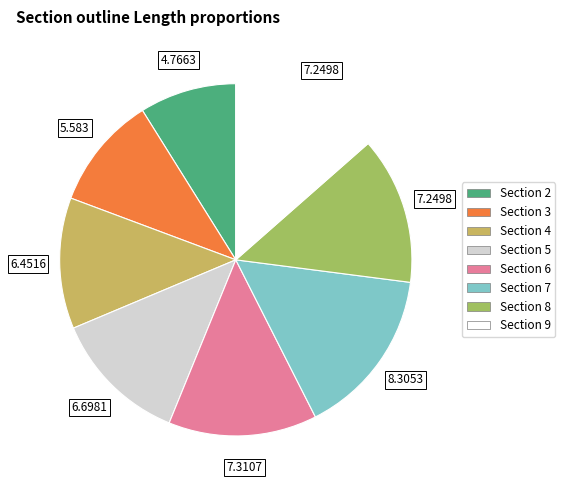

Is there any slice that represents more than half of the pie?

No